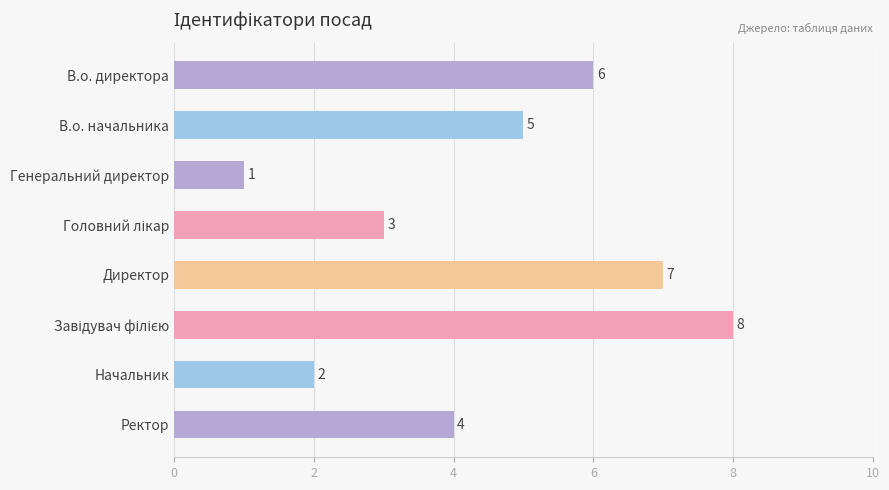

Does the chart contain any negative values?

No